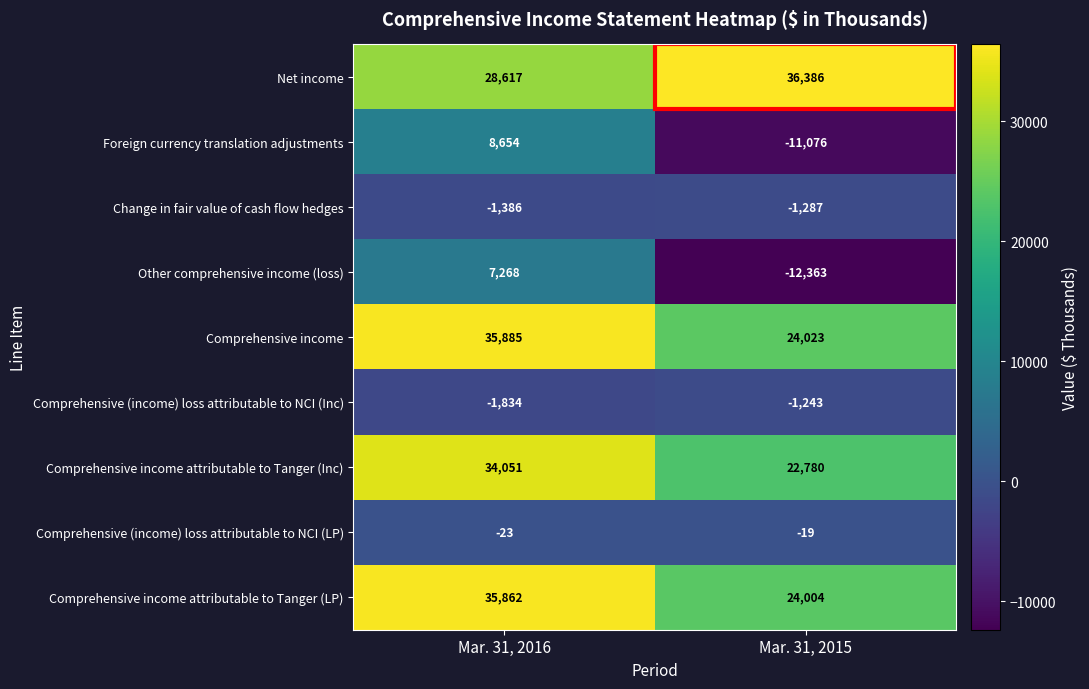

What is the total value across all series at Mar. 31, 2016?

147094